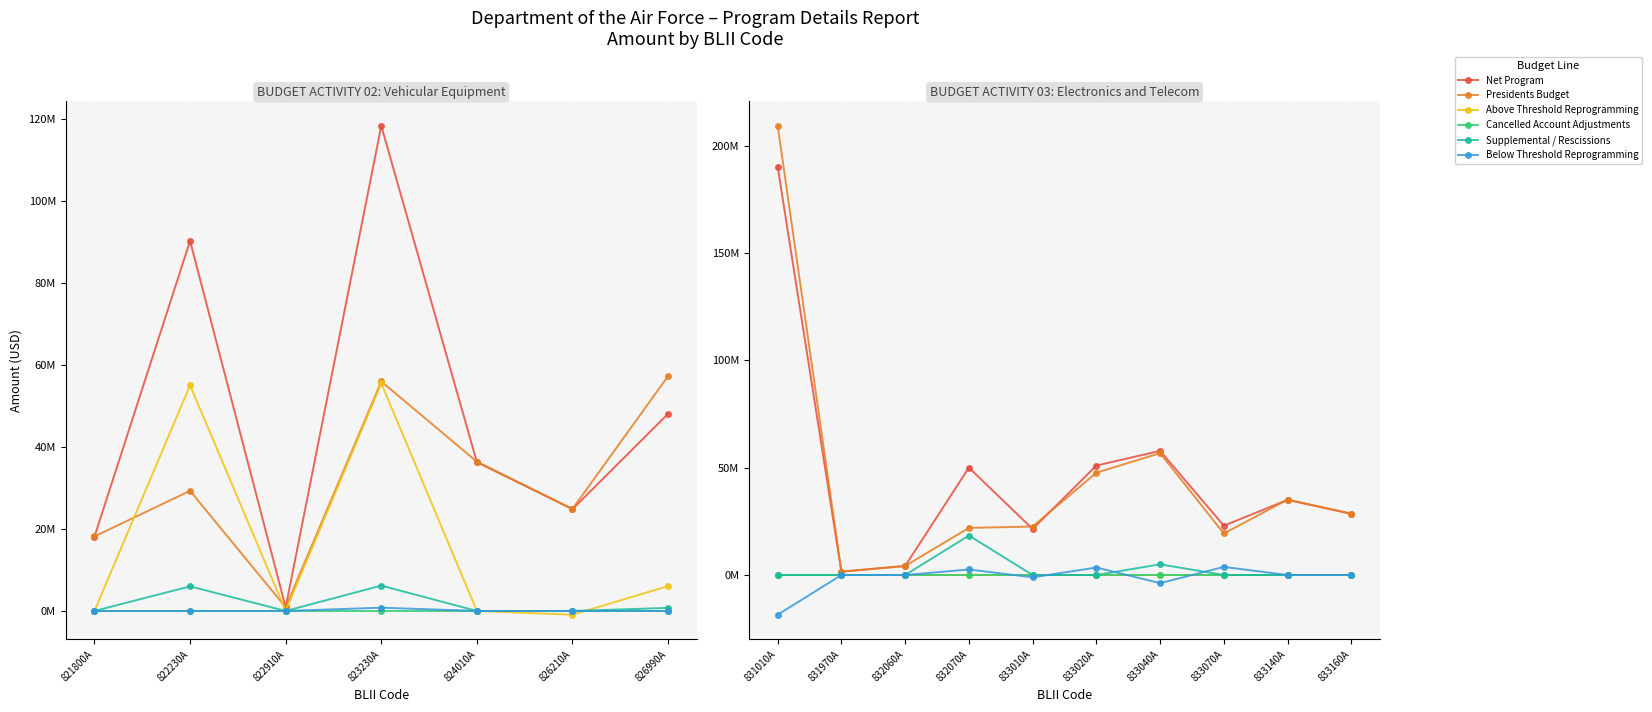

Which series has the largest range (max minus min)?

Presidents Budget